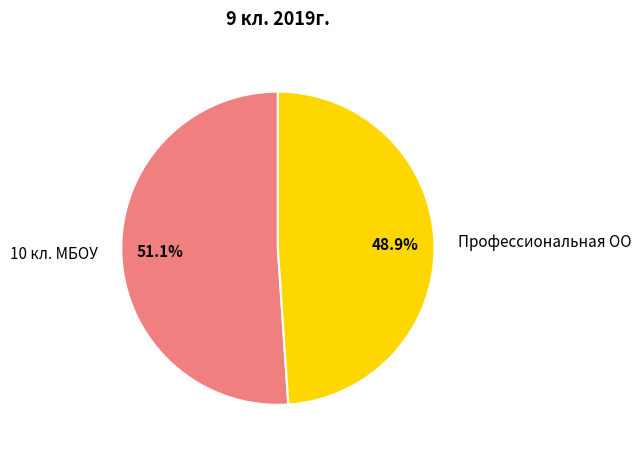

Is the sum of 10 кл. МБОУ and Профессиональная ОО greater than half?

Yes